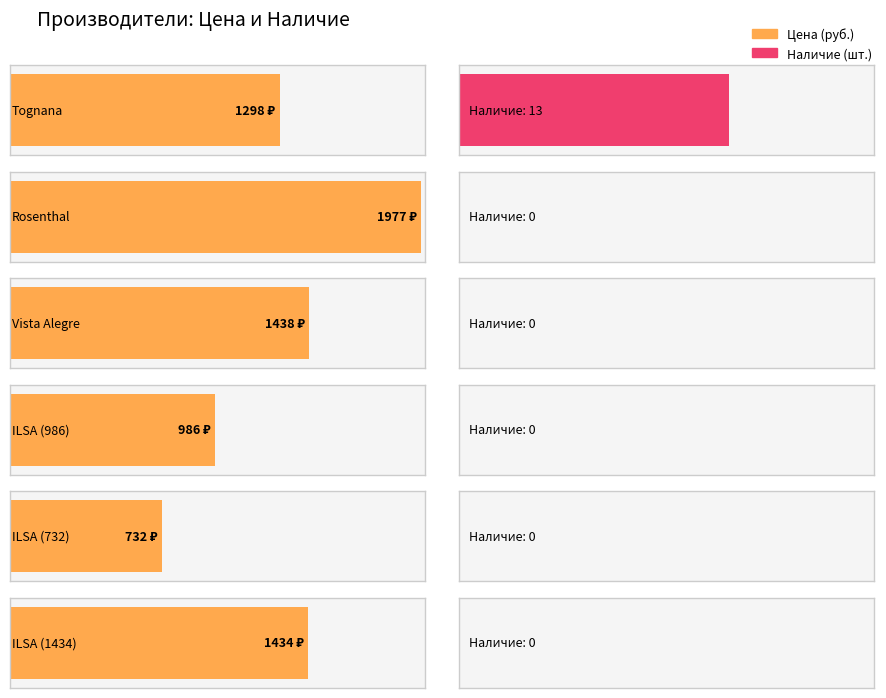

Reading right to left, transcribe all the data shown in this chart.

Цена: ILSA (1434)=1434	ILSA (732)=732	ILSA (986)=986	Vista Alegre=1438	Rosenthal=1977	Tognana=1298
Наличие: ILSA (1434)=0	ILSA (732)=0	ILSA (986)=0	Vista Alegre=0	Rosenthal=0	Tognana=13